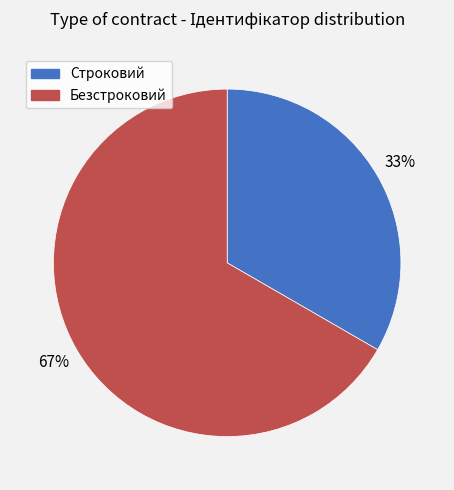

To the nearest percent, what is the combined percentage of Строковий and Безстроковий?

100%